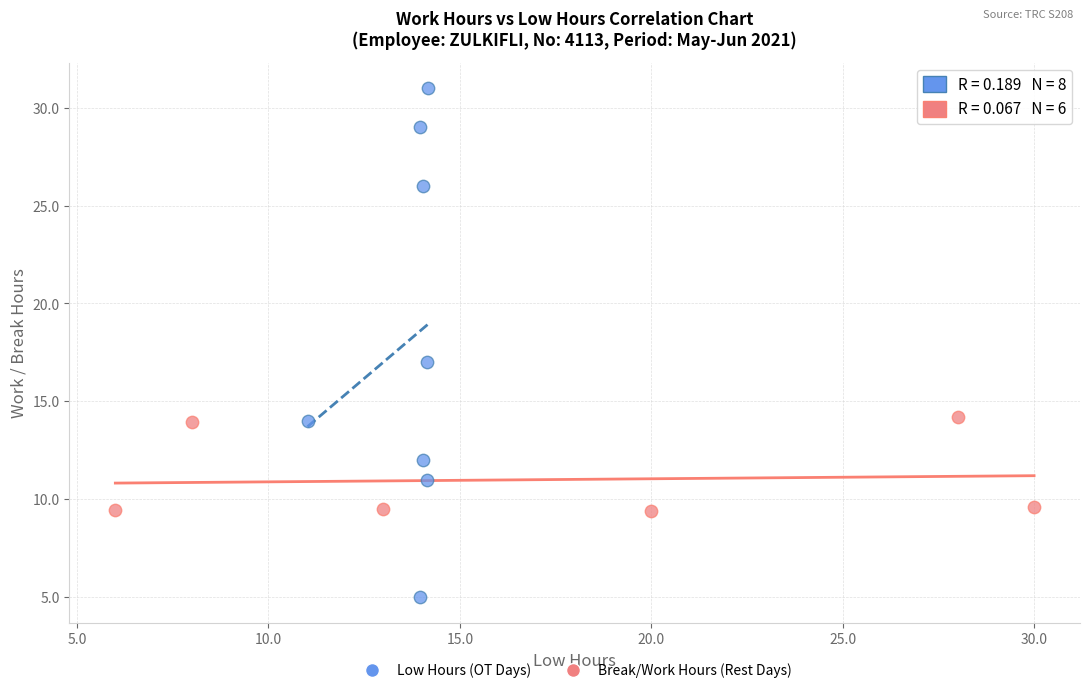

What are all the series names shown in the legend?

Low Hours (OT Days), Break/Work Hours (Rest Days)